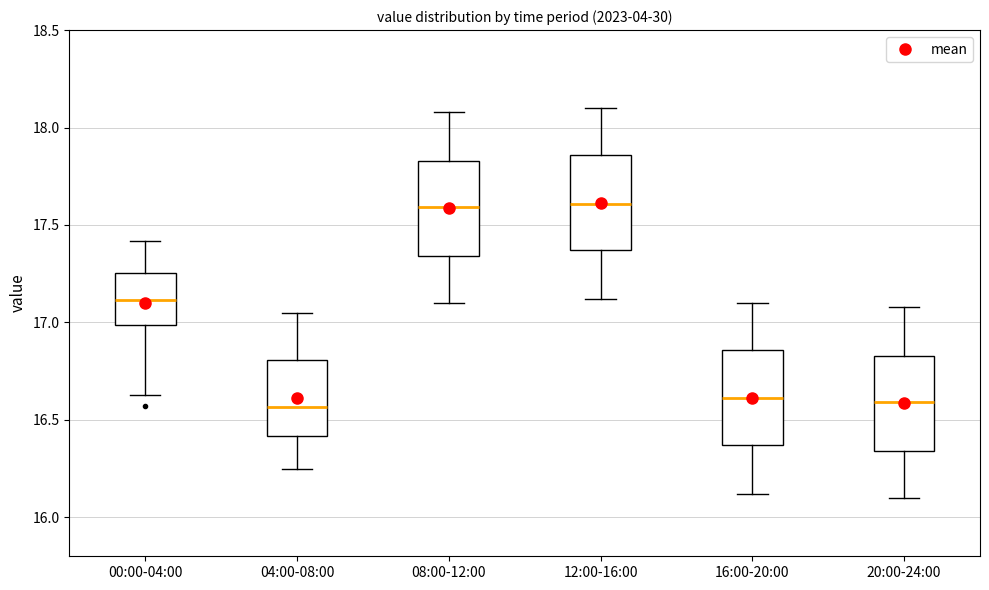

Reading left to right, read every box against the y-axis: the position of its median line, the range the box covers, and the ends of its whiskers. The values are not printed on the chart, so give them approximately, as read against the axis.

00:00-04:00: median 17.10, box 17.00 to 17.25, whiskers 16.65 to 17.40
04:00-08:00: median 16.55, box 16.40 to 16.80, whiskers 16.25 to 17.05
08:00-12:00: median 17.60, box 17.35 to 17.85, whiskers 17.10 to 18.10
12:00-16:00: median 17.60, box 17.35 to 17.85, whiskers 17.10 to 18.10
16:00-20:00: median 16.60, box 16.35 to 16.85, whiskers 16.10 to 17.10
20:00-24:00: median 16.60, box 16.35 to 16.85, whiskers 16.10 to 17.10